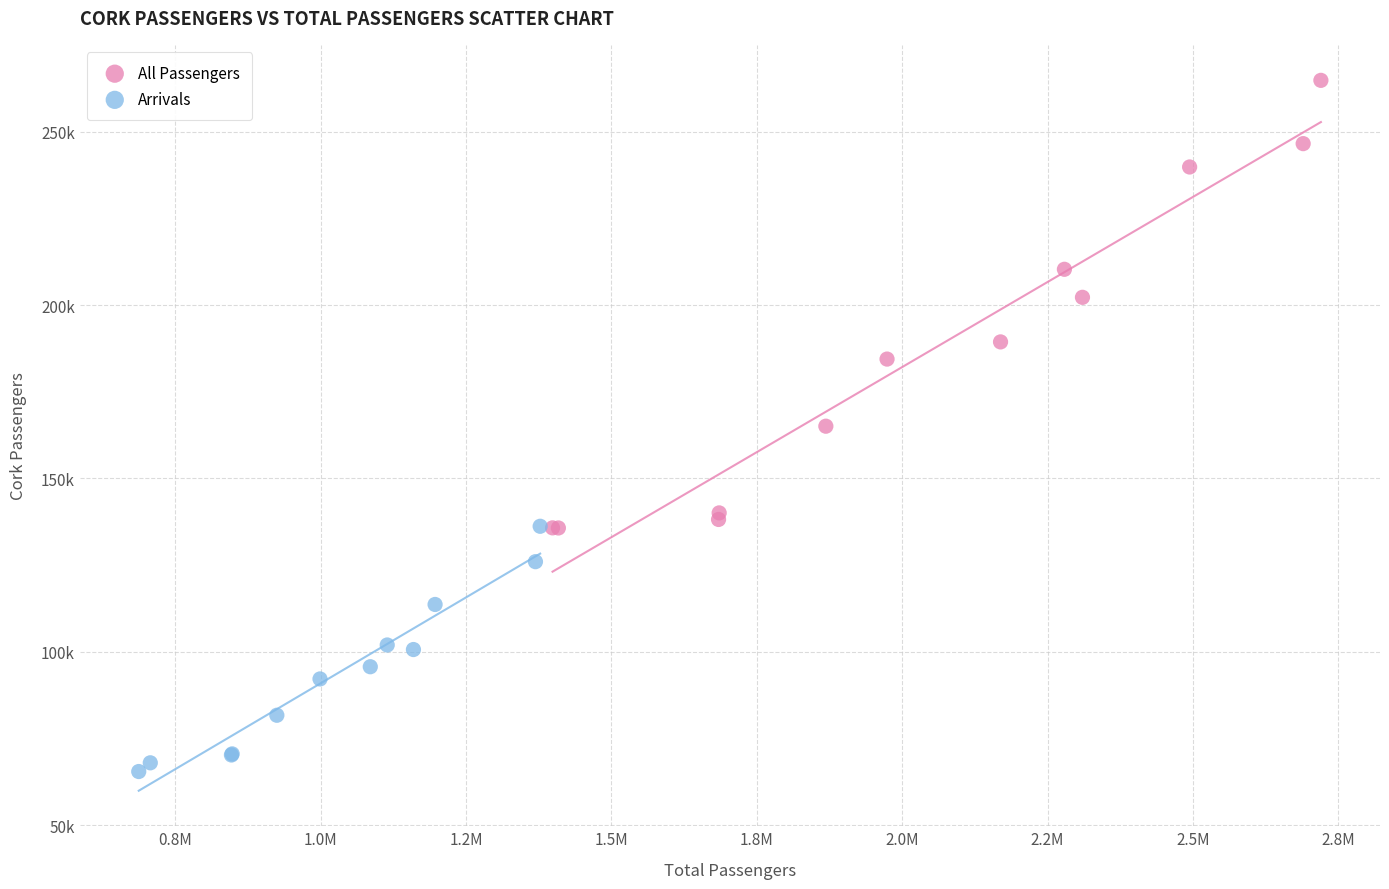

Which series has the widest spread of Y values?

All Passengers